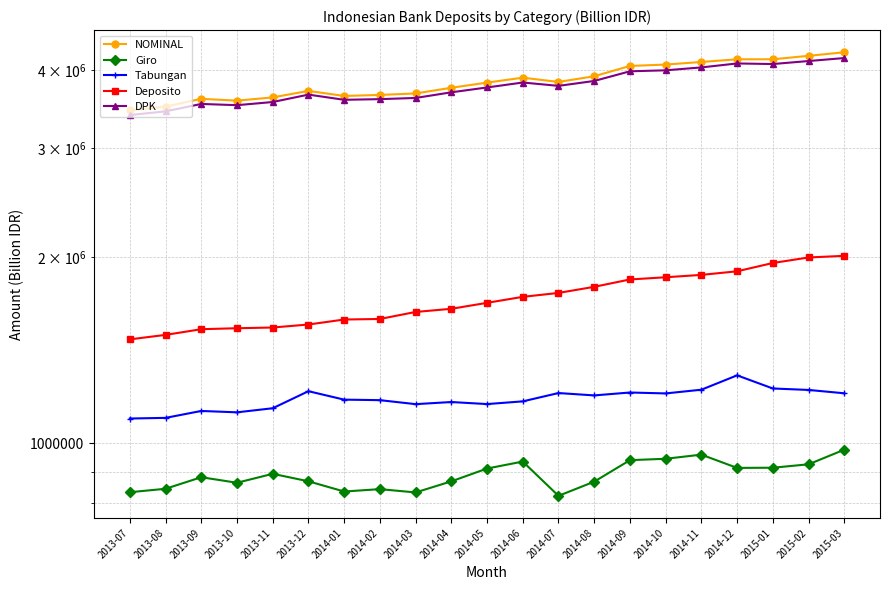

List the labels in order of Giro value, largest first.

2015-03, 2014-11, 2014-10, 2014-09, 2014-06, 2015-02, 2015-01, 2014-12, 2014-05, 2013-11, 2013-09, 2013-12, 2014-04, 2014-08, 2013-10, 2013-08, 2014-02, 2014-01, 2013-07, 2014-03, 2014-07